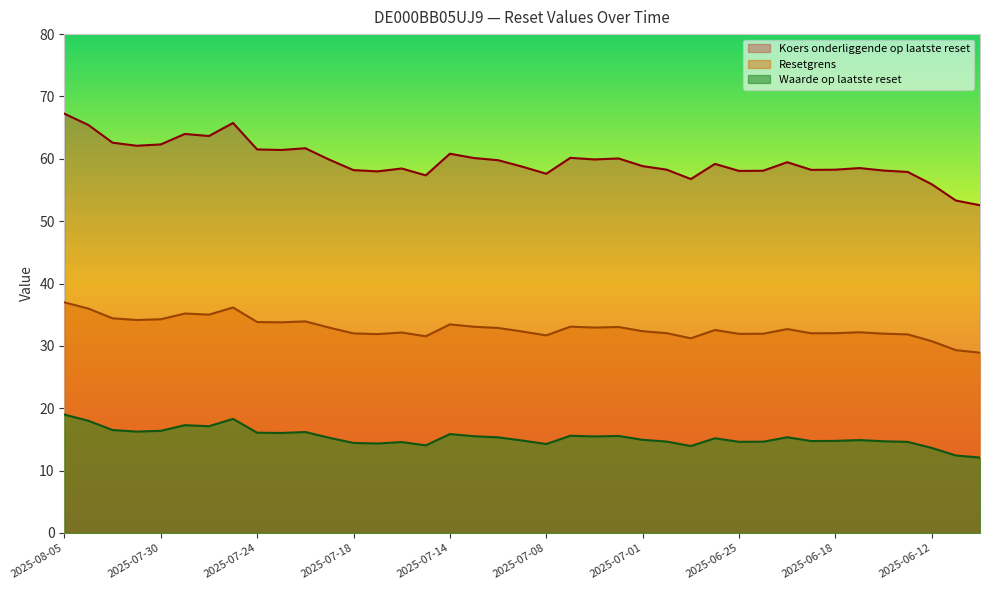

What is the lowest value of the Waarde op laatste reset series?

12.1